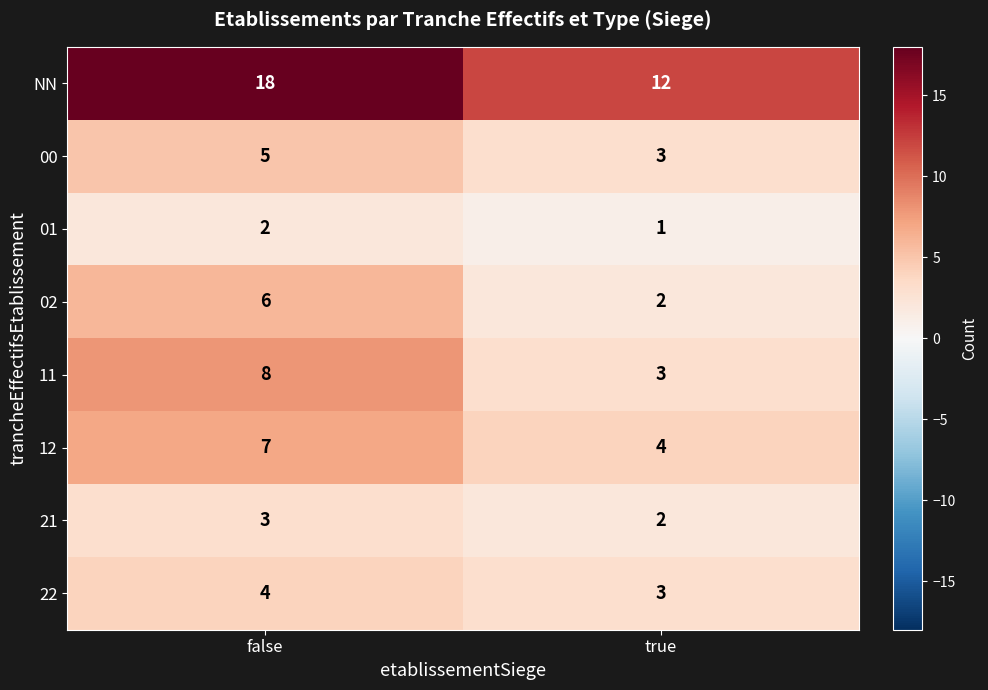

At which category does the chart reach its peak across all series?

false